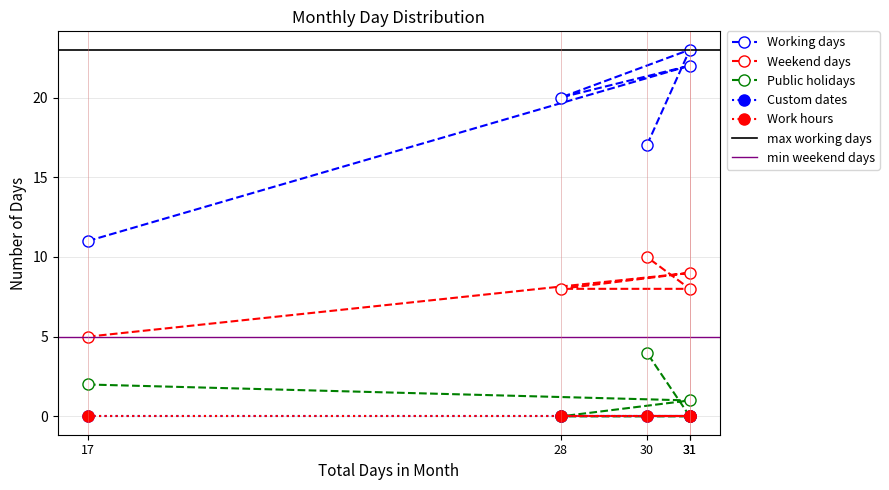

What is the average value of the Weekend days series?

8